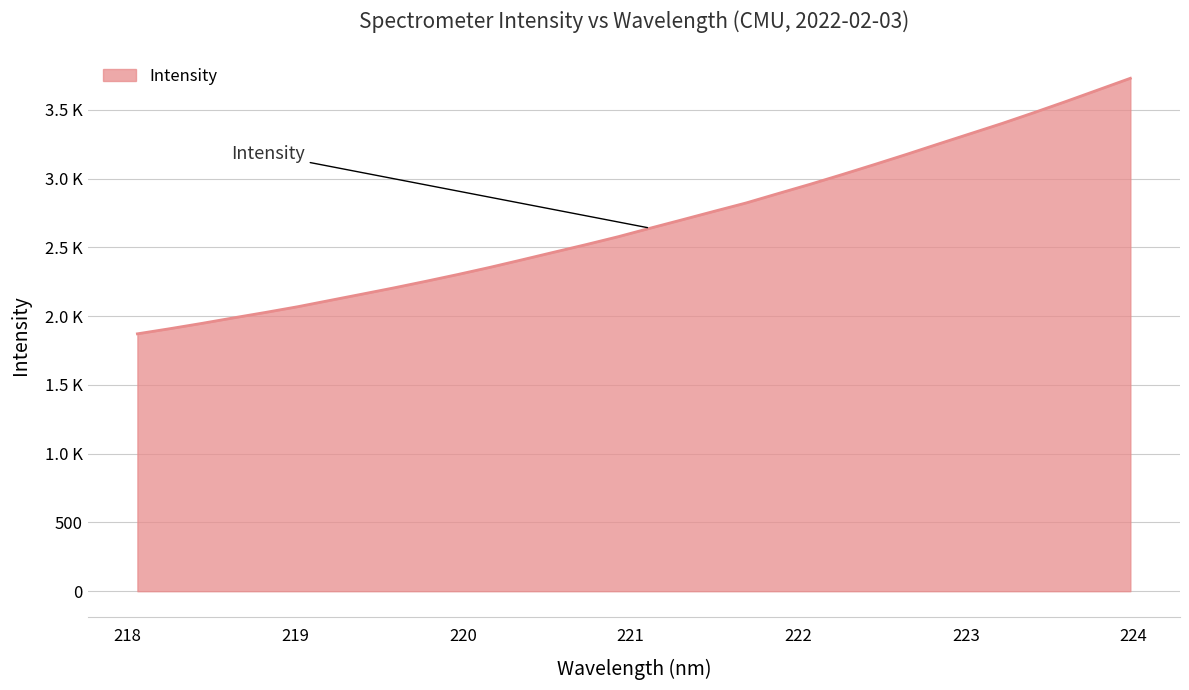

Reading left to right, extract all data points from this chart.

218.0596=1871.6	218.2508=1908.4	218.442=1947.1	218.6332=1987.7	218.8244=2027.4	219.0156=2068.7	219.2067=2114.3	219.3979=2159.8	219.589=2205.7	219.7801=2253.7	219.9712=2303.2	220.1623=2355.1	220.3533=2409.8	220.5444=2465.5	220.7354=2520.5	220.9264=2577.7	221.1174=2639.9	221.3083=2701.0	221.4993=2762.7	221.6902=2823.6	221.8812=2892.0	222.0721=2959.5	222.263=3030.1	222.4538=3102.4	222.6447=3176.1	222.8355=3252.0	223.0264=3327.0	223.2172=3402.0	223.408=3481.1	223.5987=3562.3	223.7895=3645.9	223.9802=3729.7